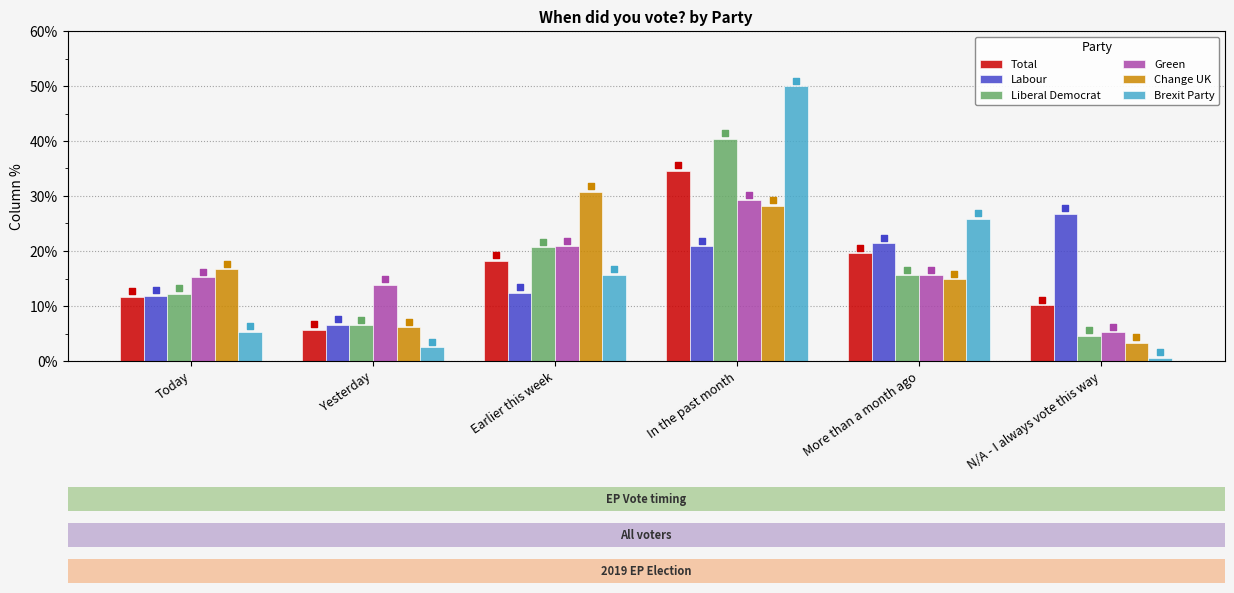

What are all the series names shown in the legend?

Total, Labour, Liberal Democrat, Green, Change UK, Brexit Party